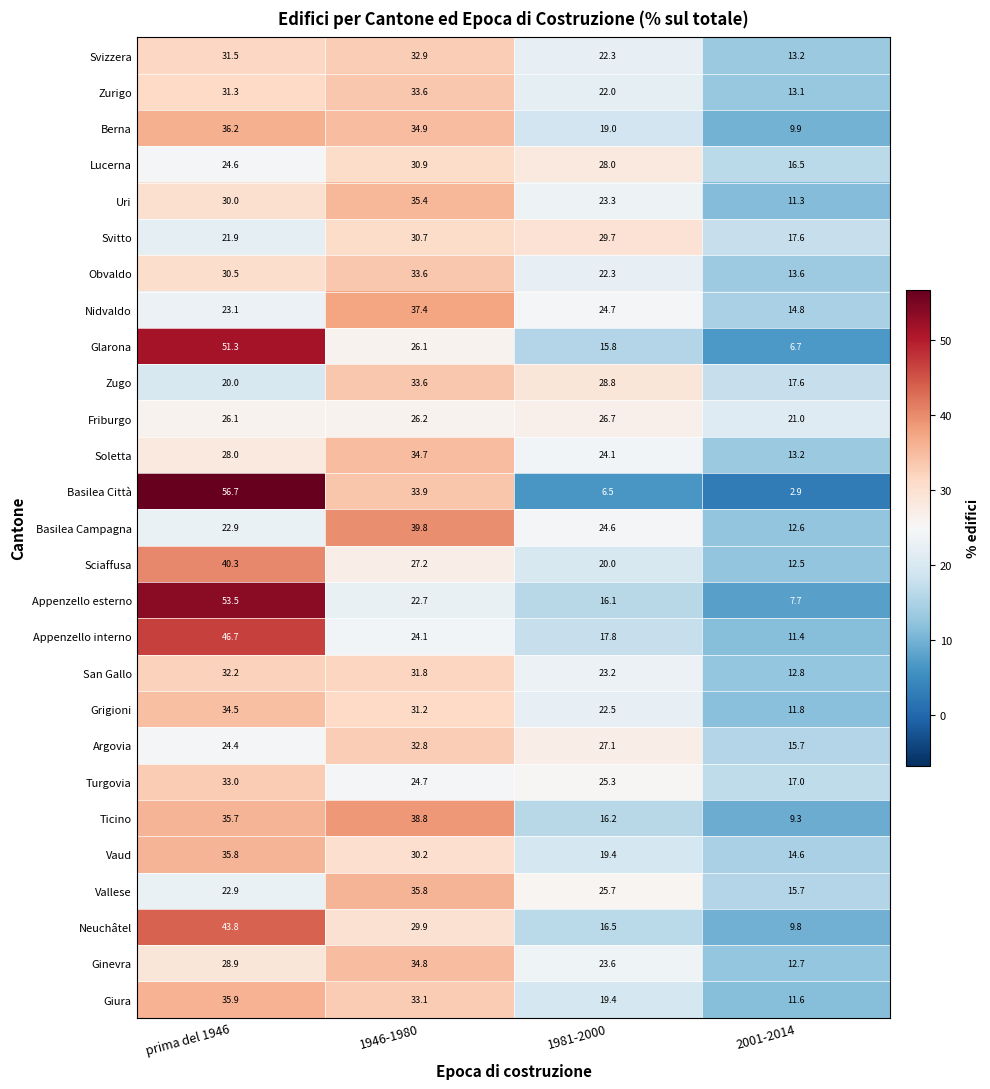

Is the value of Ticino at prima del 1946 greater than the value of Berna at prima del 1946?

No